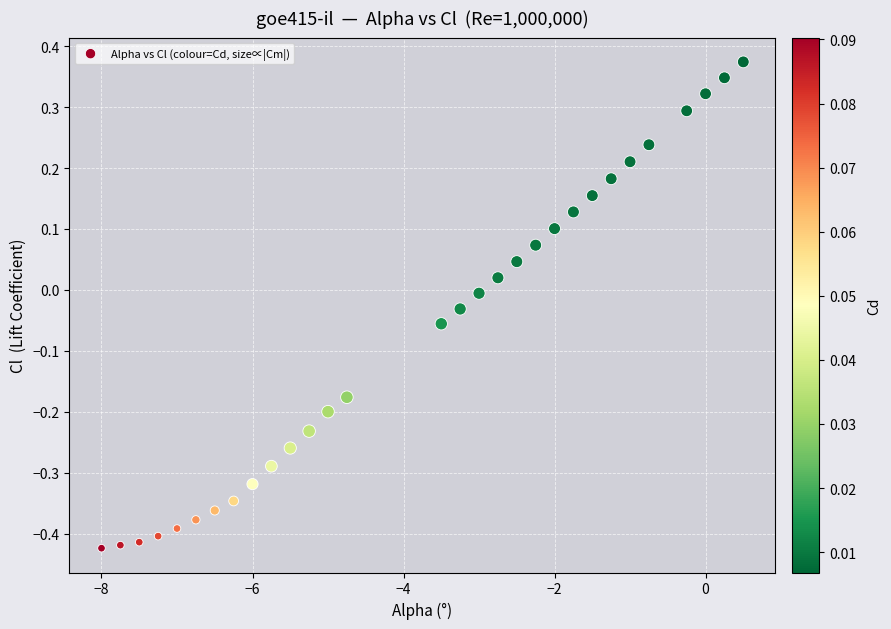

What is the range of X values (max minus min)?

8.5